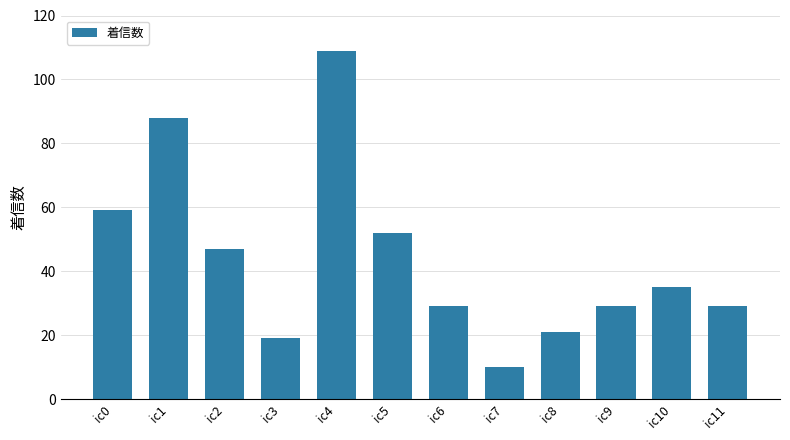

What is the average value?

44